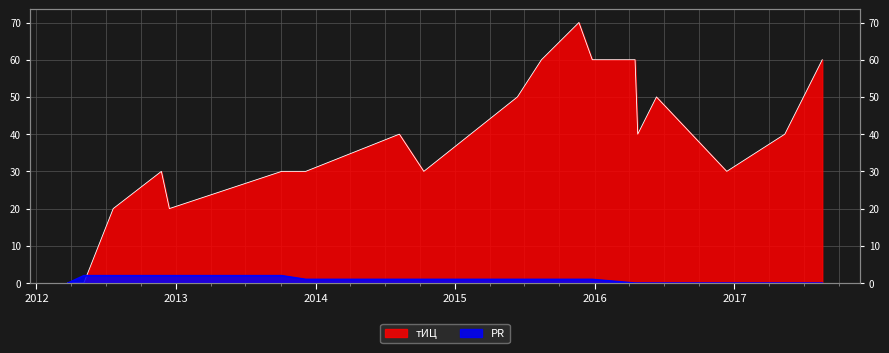

At how many categories does at least one series exceed 58?

5